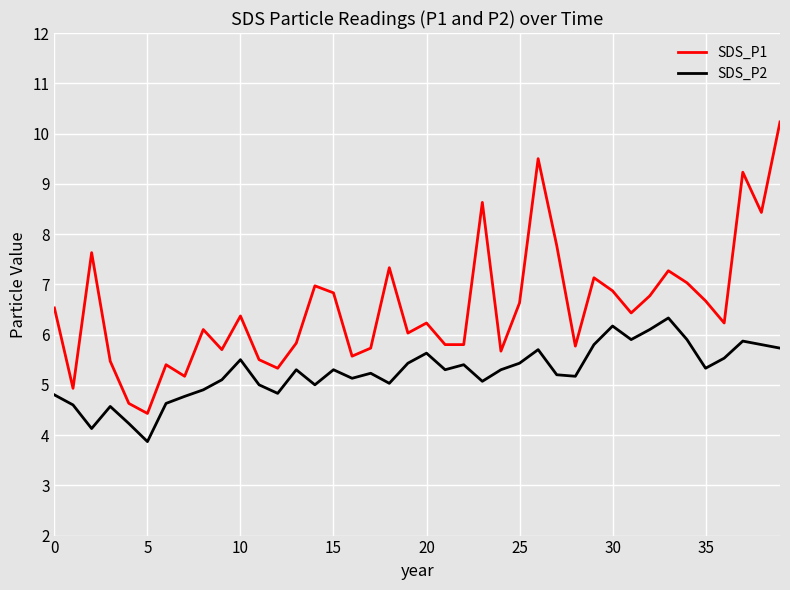

Which series has the largest total across all categories?

SDS_P1